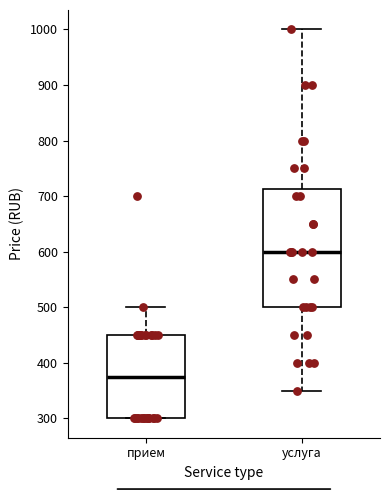

Which box has the highest median line?

услуга